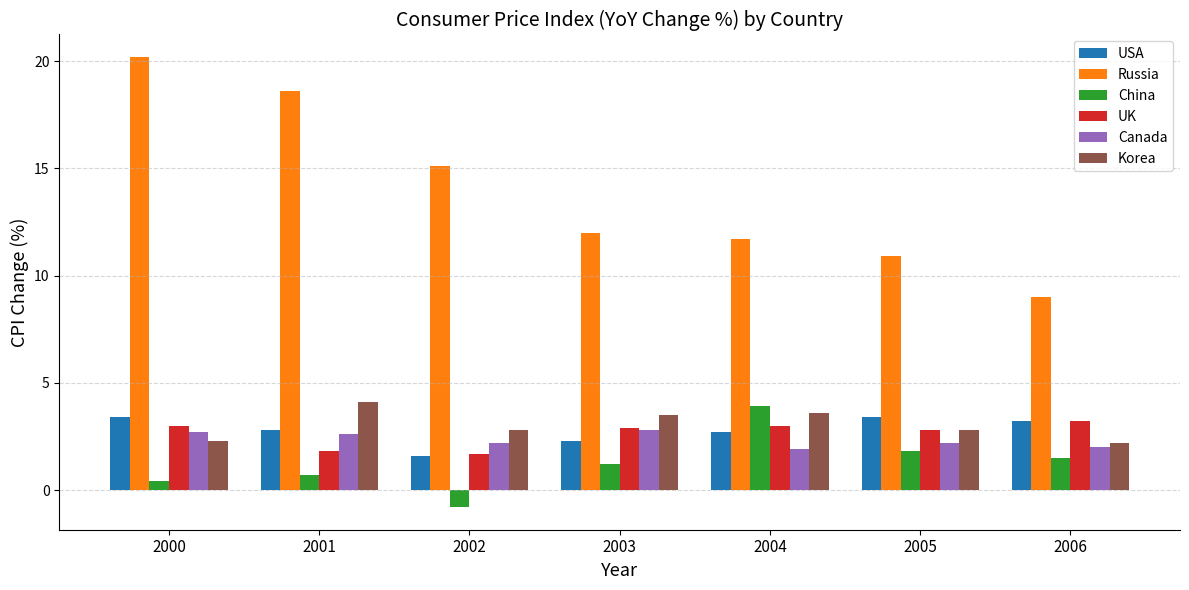

What is the sum of all Canada values?

16.4